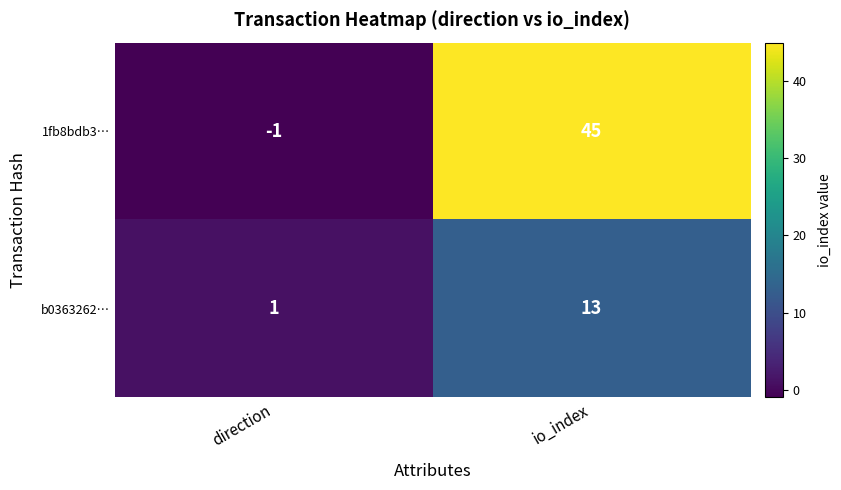

What is the sum of all 1fb8bdb3… values?

44